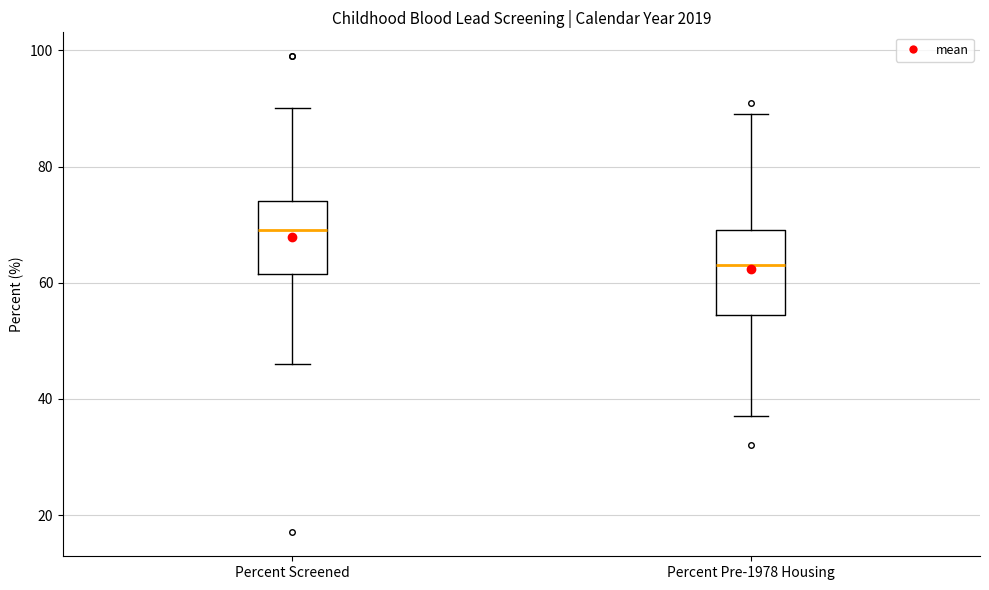

Reading left to right, transcribe this box plot: for each box, give where its median line is, the range the box spans, and where its two whiskers end, as read against the y-axis. The values are not printed on the chart, so give them approximately, as read against the axis.

Percent Screened: median 70, box 62 to 74, whiskers 46 to 90
Percent Pre-1978 Housing: median 64, box 54 to 70, whiskers 38 to 90